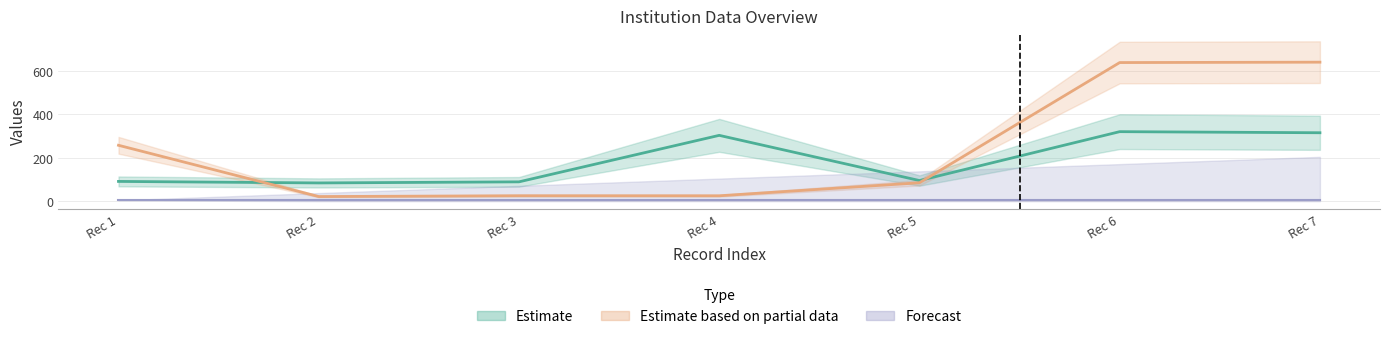

Is the value of NUMID at Rec 6 greater than the value of TEL1 at Rec 3?

Yes